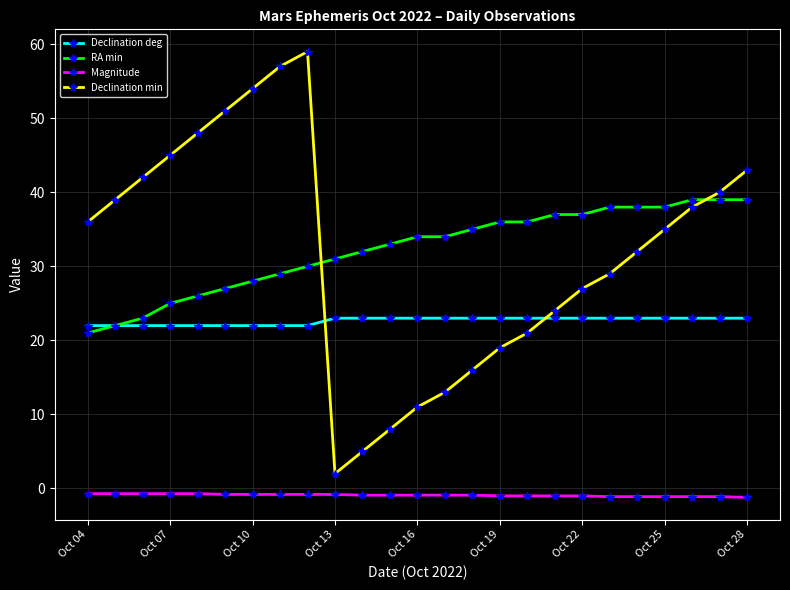

What is the highest value of the Declination deg series?

23.0